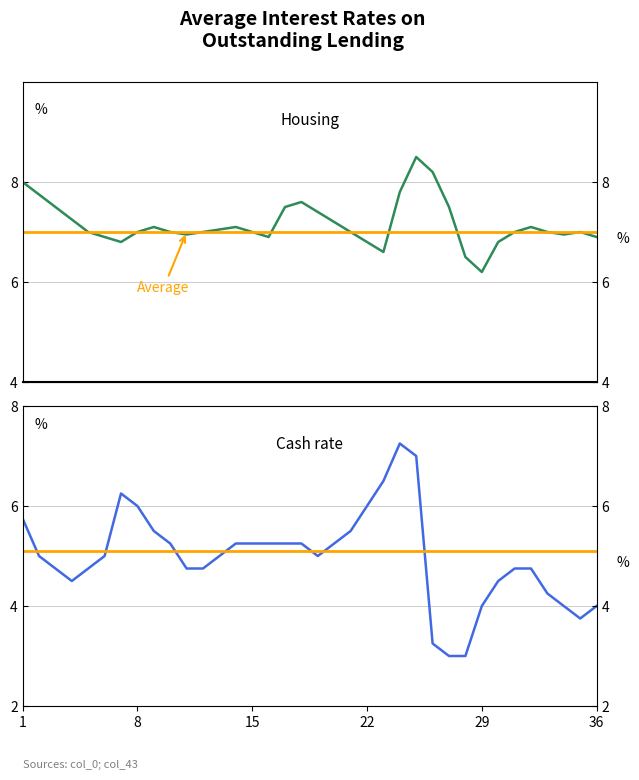

How many lines are shown in the chart?

4